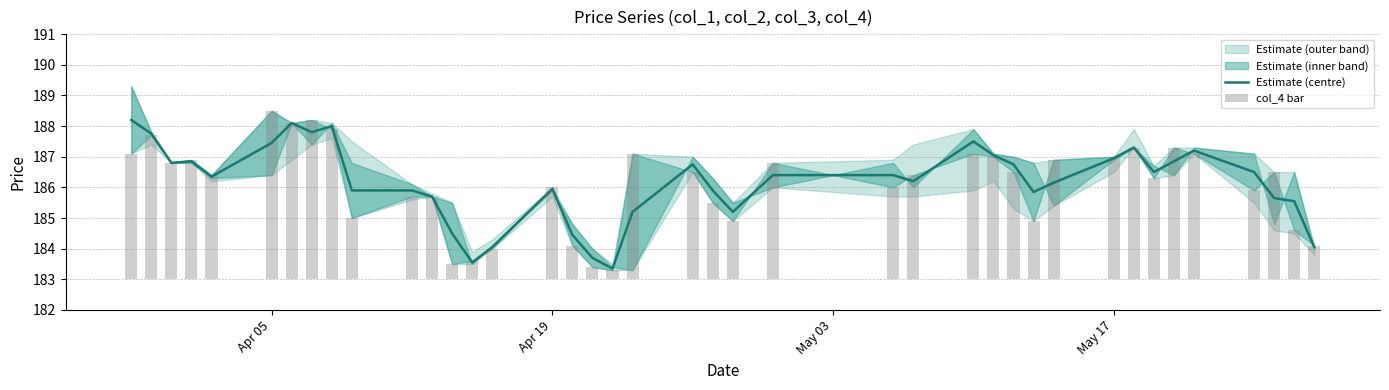

Which series has the widest spread of values?

col_4 bar